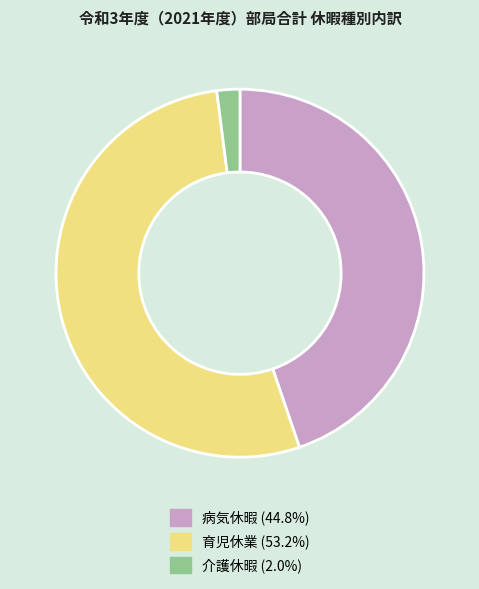

Approximately how many times larger is the value at 病気休暇 compared to 介護休暇?

22.2